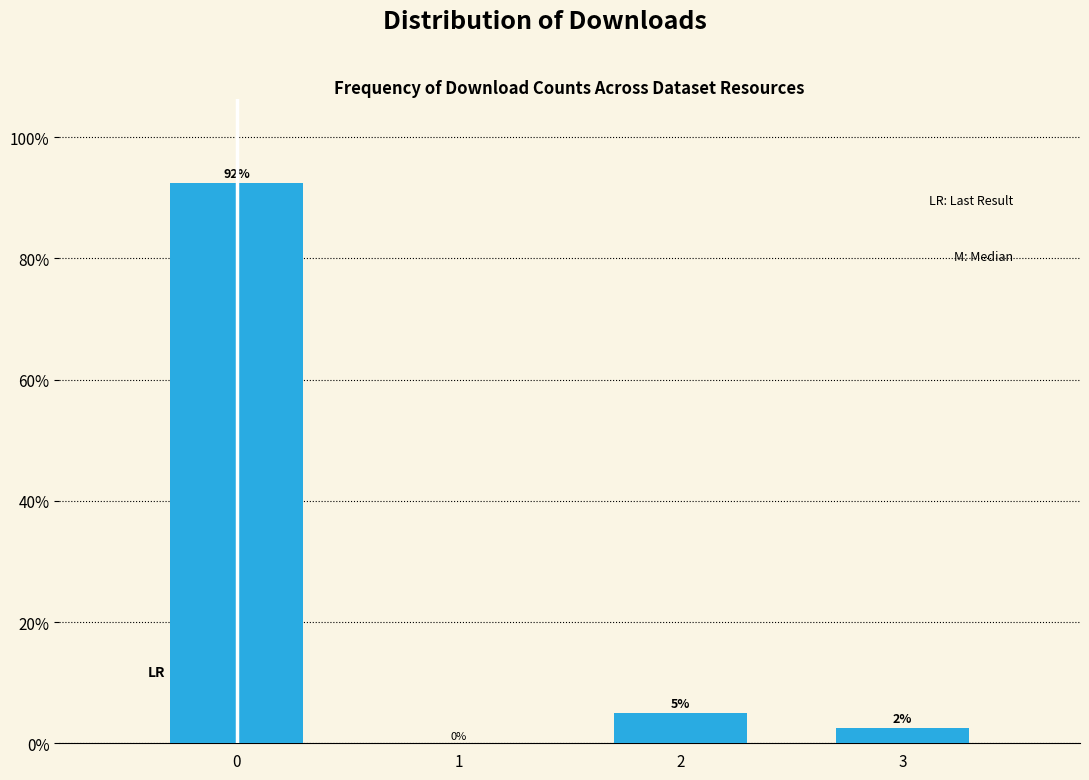

Read the value at 2.

5.0